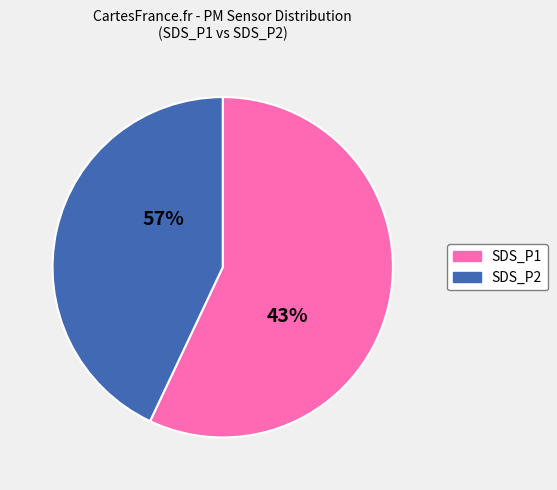

Which slice is the smallest?

SDS_P2